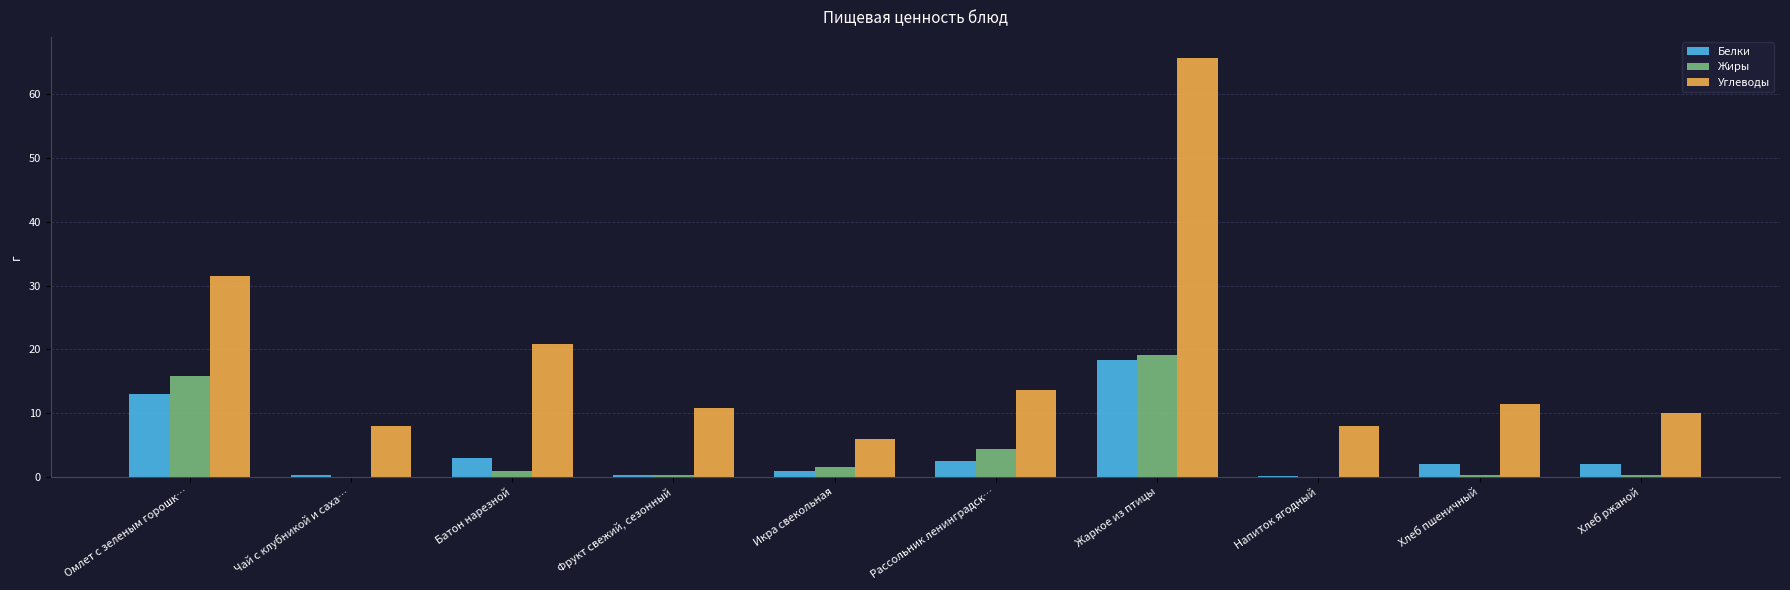

What is the sum of all Жиры values?

43.0